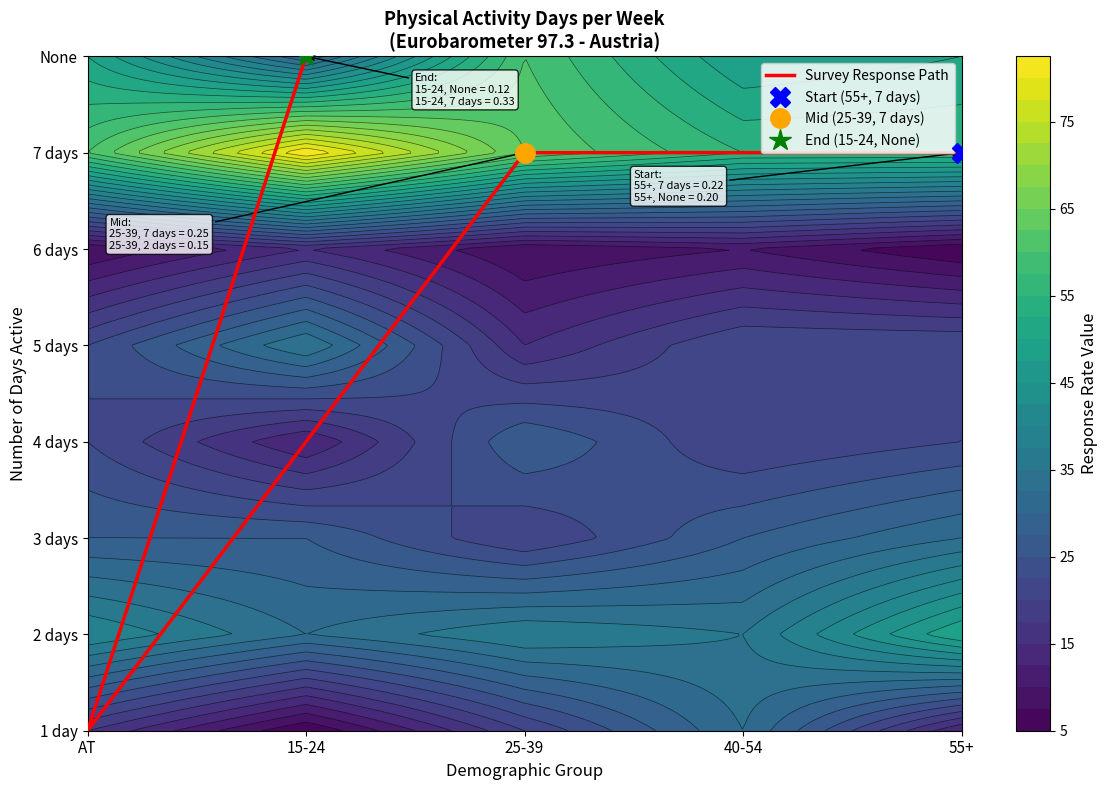

How many values are between 6 and 7?

3